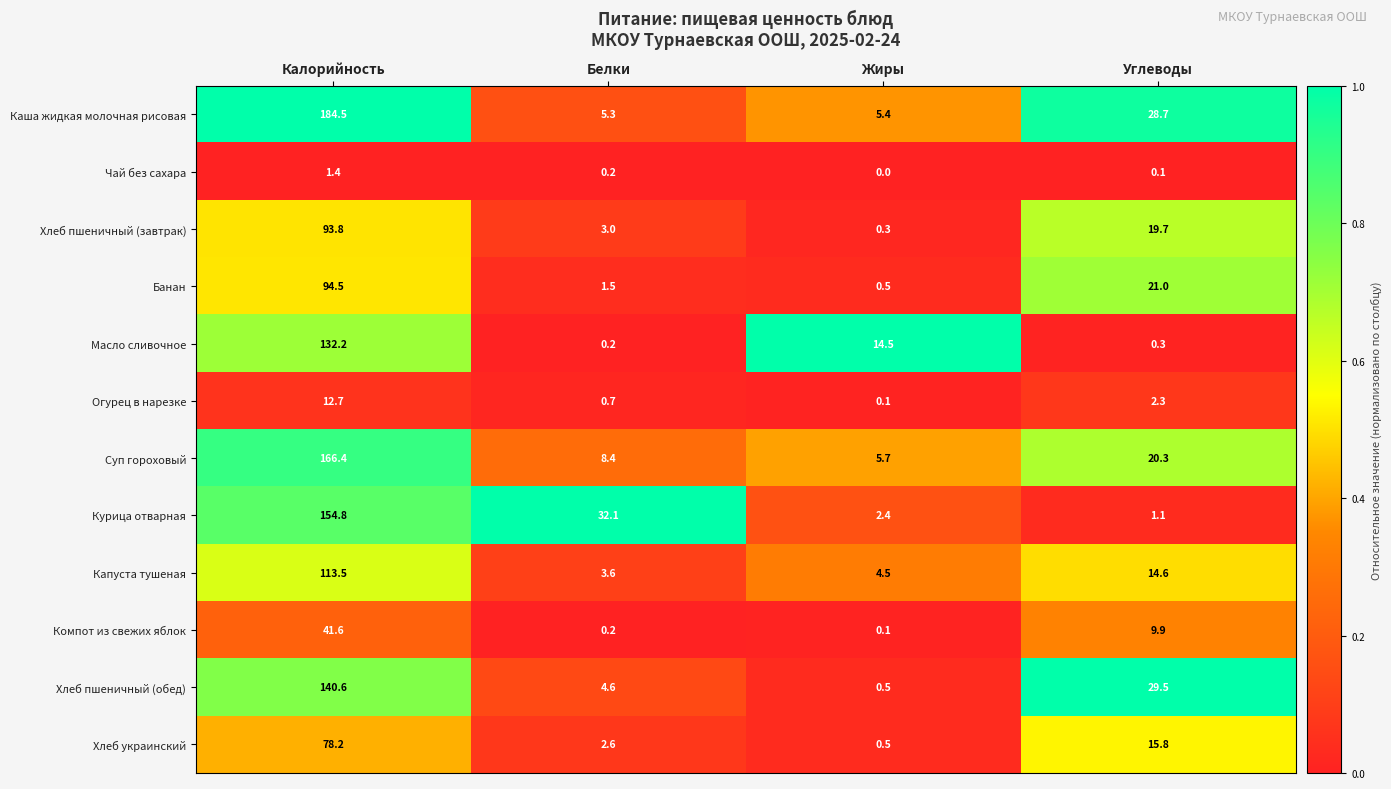

Rank the series at Калорийность from highest to lowest value.

Каша жидкая молочная рисовая, Суп гороховый, Курица отварная, Хлеб пшеничный (обед), Масло сливочное, Капуста тушеная, Банан, Хлеб пшеничный (завтрак), Хлеб украинский, Компот из свежих яблок, Огурец в нарезке, Чай без сахара